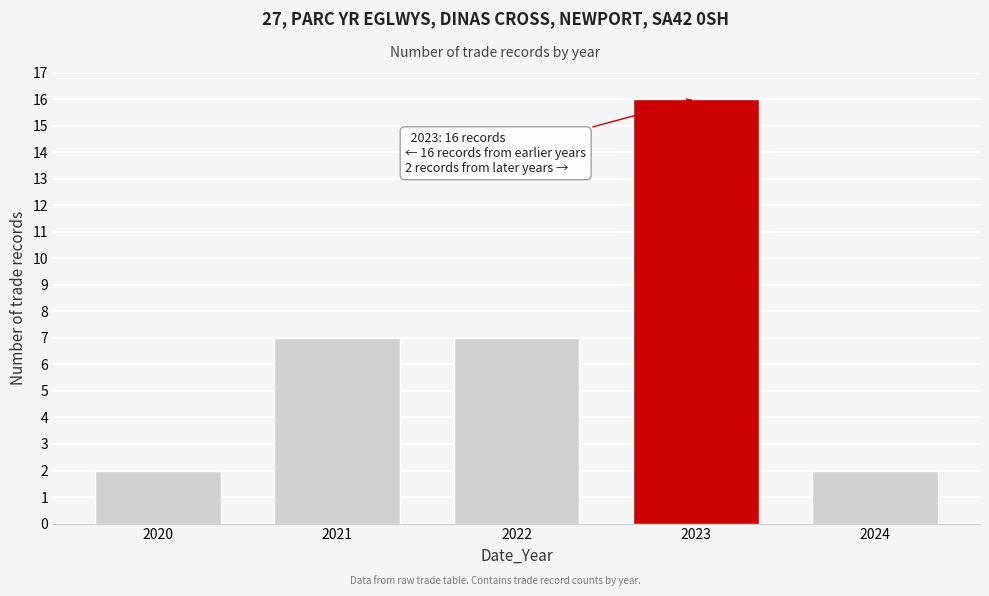

Reading left to right, what are all the values shown in this chart?

2	7	7	16	2